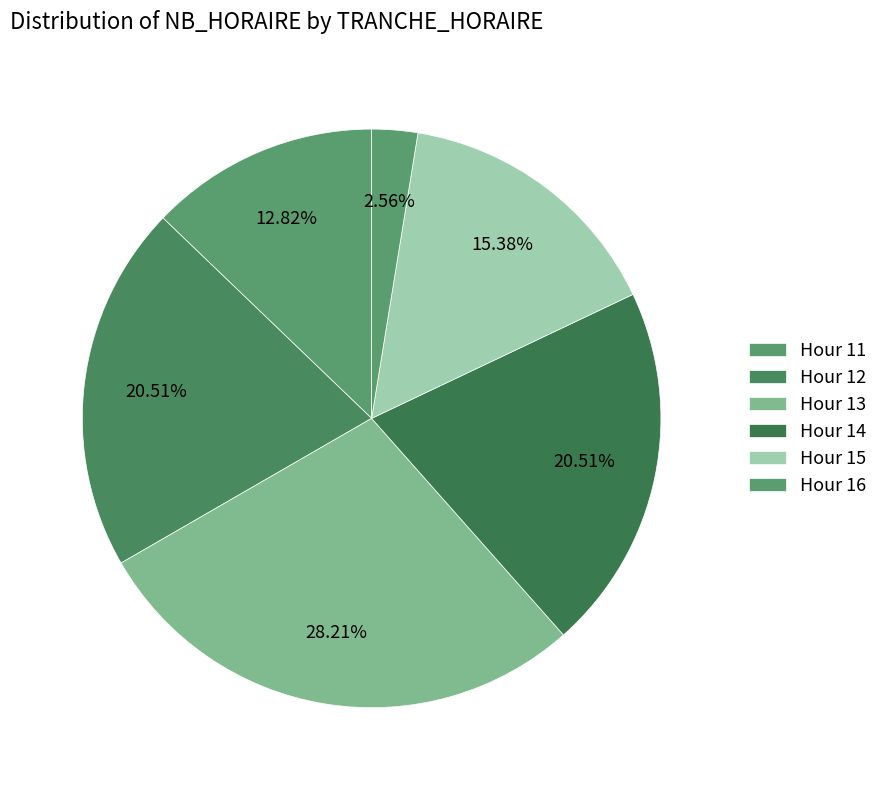

Count the number of slices in the pie.

6